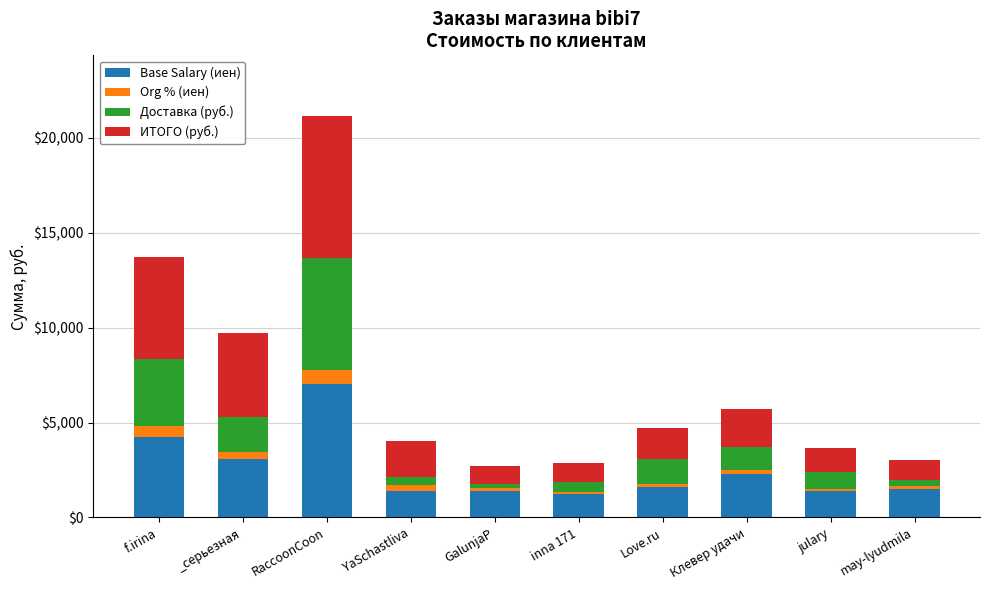

At which category is the sum across all series the highest?

RaccoonCoon